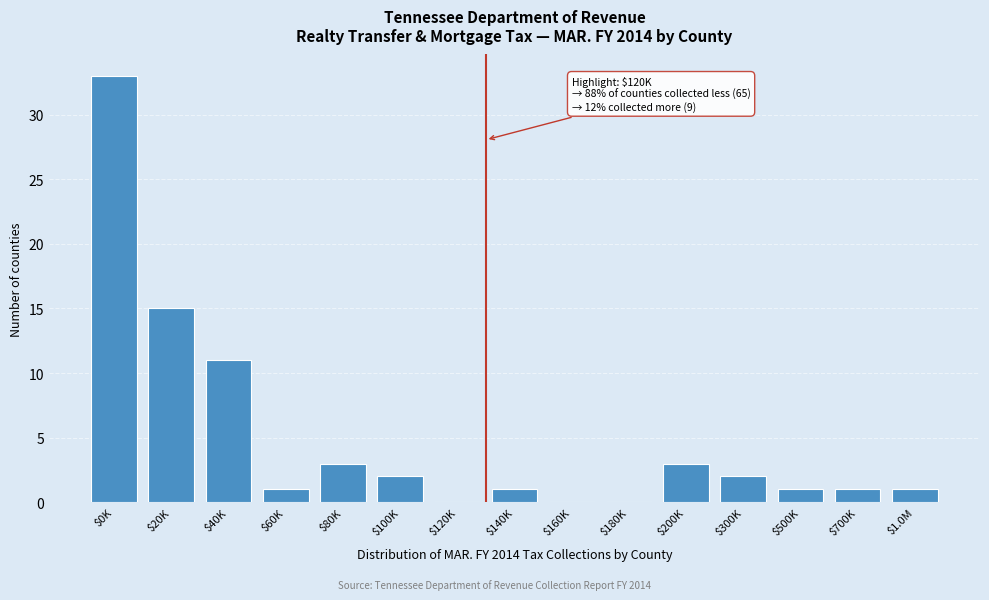

At which label is the value closest to 16?

$20K